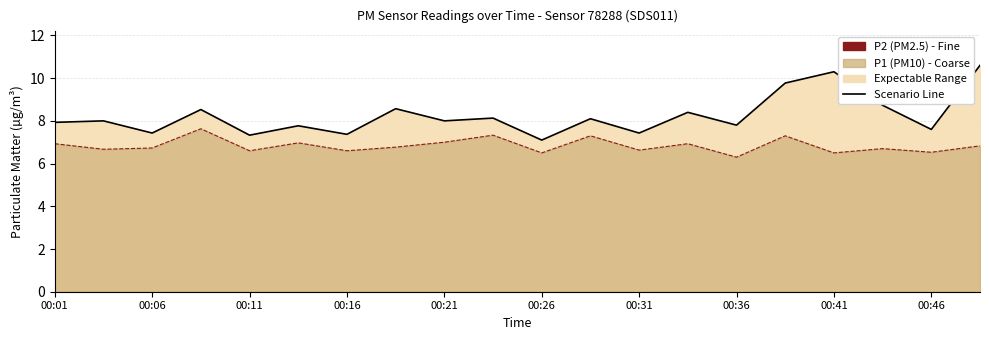

Is the value of P2 Trend Line at 00:06 greater than the value of P1 Trend Line at 00:06?

No